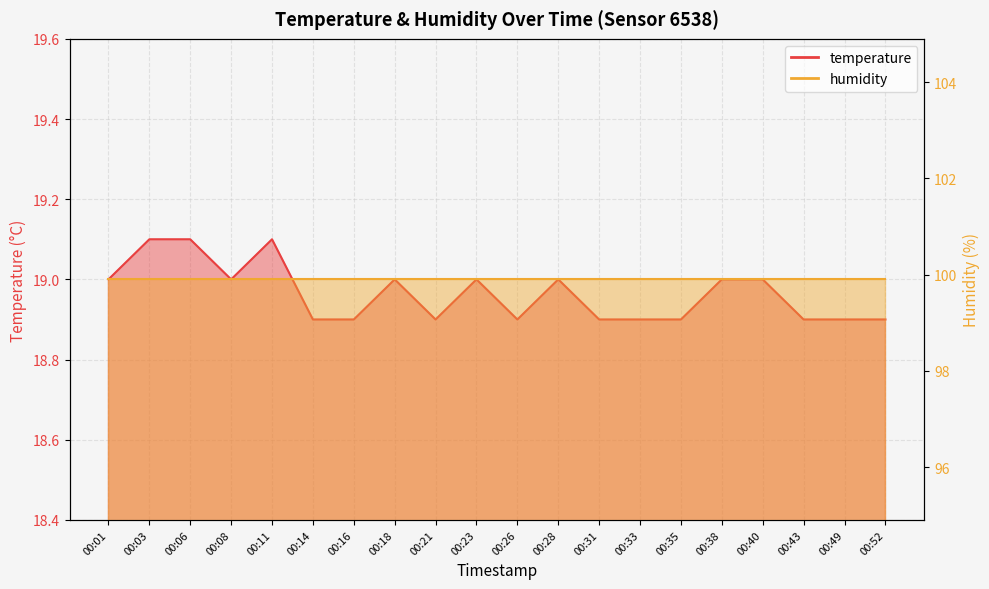

Reading right to left, transcribe all the data shown in this chart.

00:52=18.9	00:49=18.9	00:43=18.9	00:40=19.0	00:38=19.0	00:35=18.9	00:33=18.9	00:31=18.9	00:28=19.0	00:26=18.9	00:23=19.0	00:21=18.9	00:18=19.0	00:16=18.9	00:14=18.9	00:11=19.1	00:08=19.0	00:06=19.1	00:03=19.1	00:01=19.0